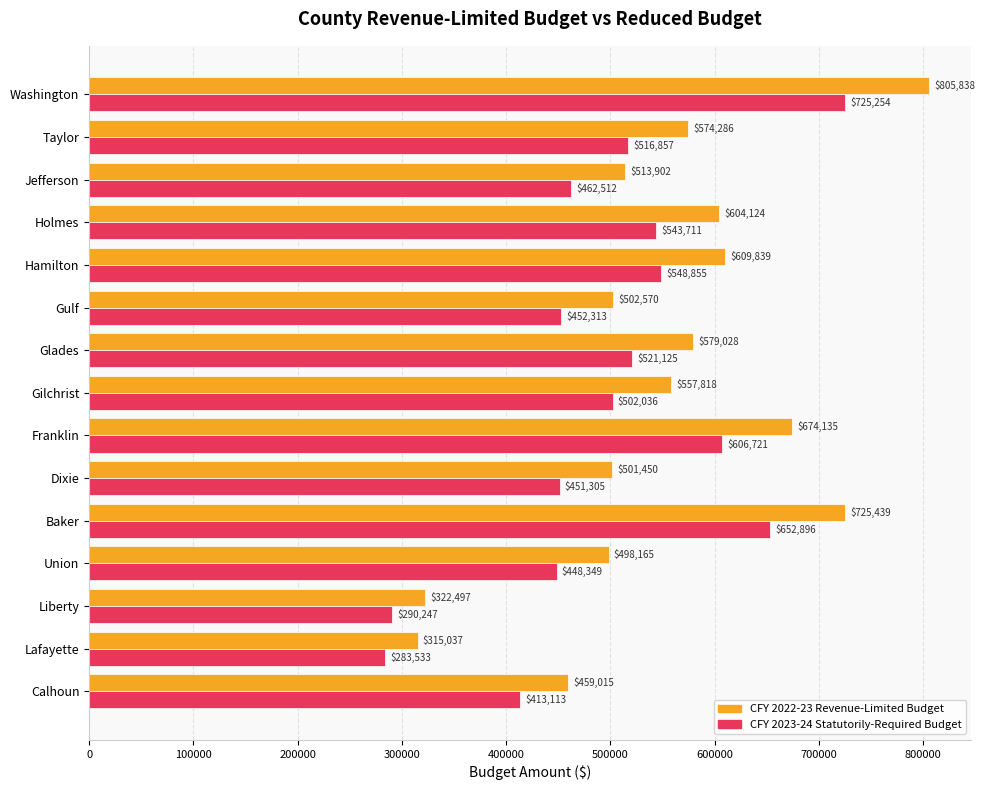

At which category is the sum across all series the highest?

Washington